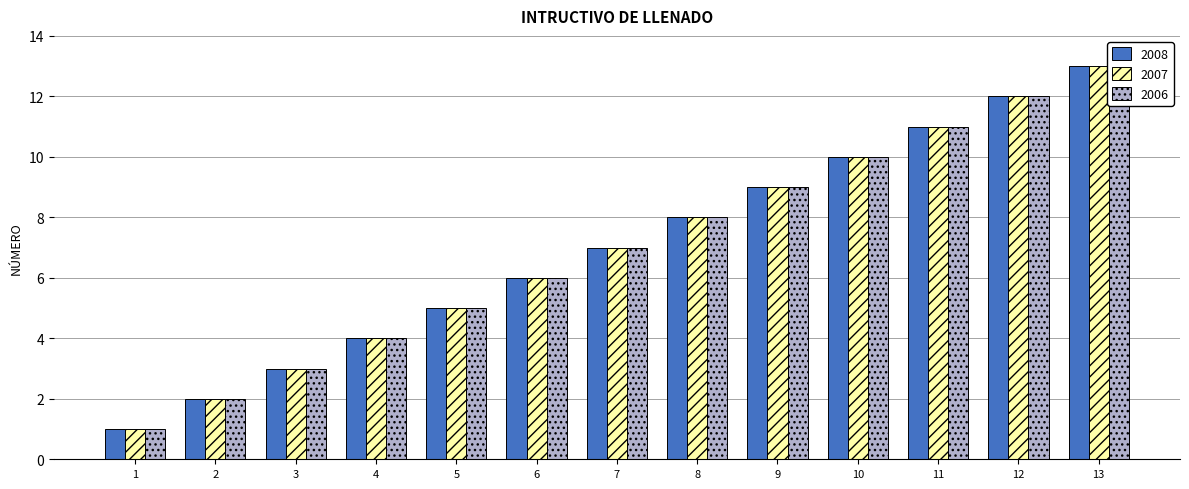

At which label does 2008 reach its peak?

13